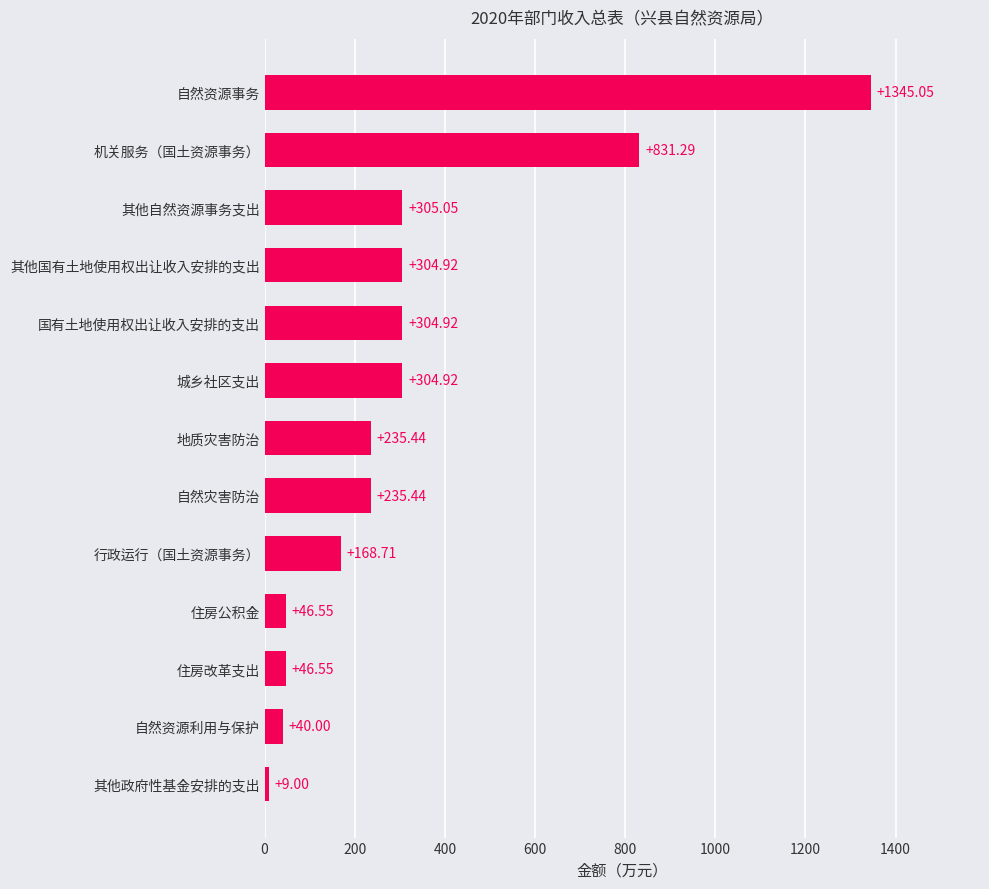

Which has a higher value, 住房公积金 or 自然资源利用与保护?

住房公积金